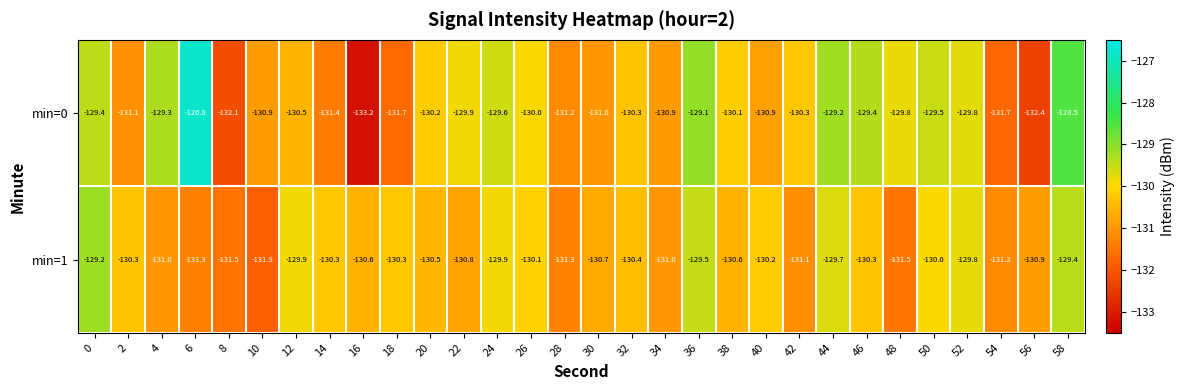

At which label does min=1 reach its minimum?

10